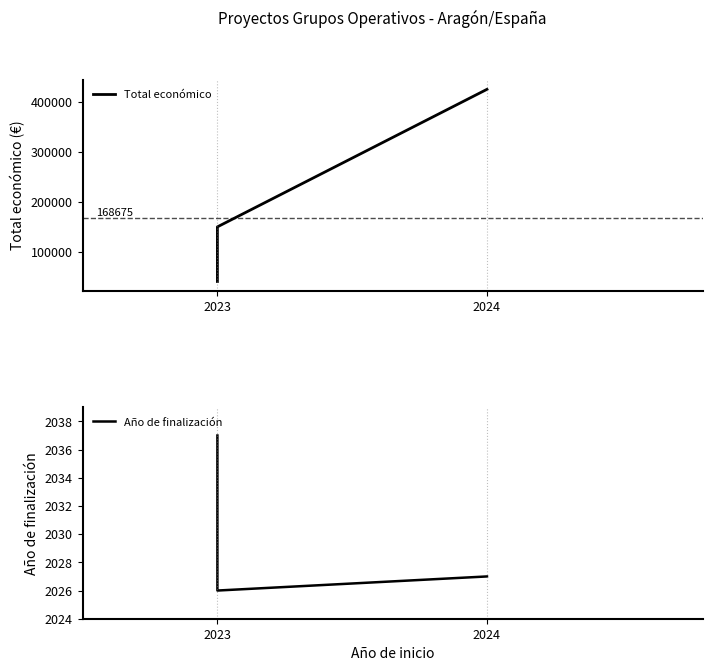

What is the difference between the highest and lowest values at 2024?

422693